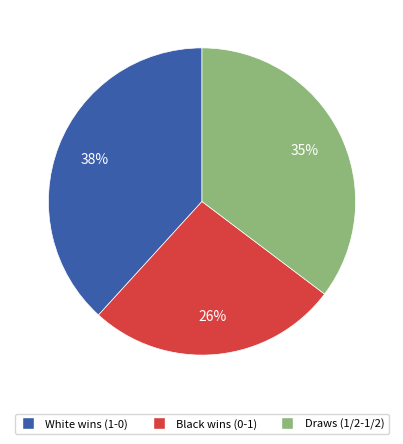

Between White wins (1-0) and Black wins (0-1), which is larger?

White wins (1-0)